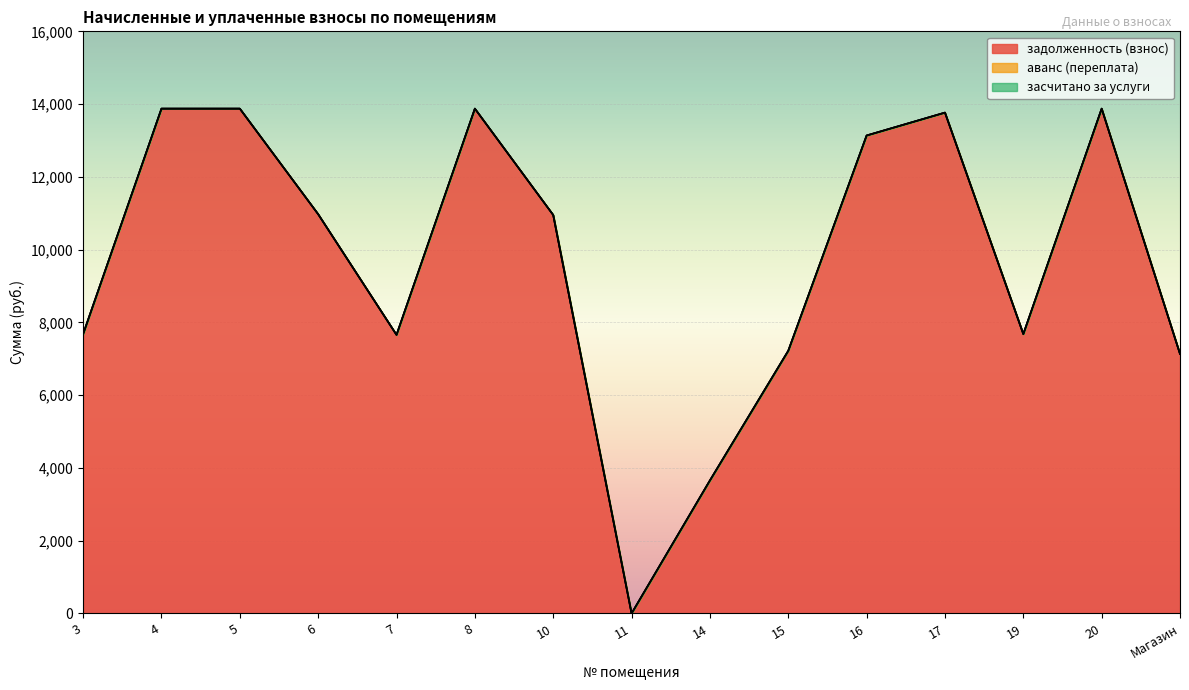

Reading left to right, list all the values displayed in this chart.

задолженность (взнос): 3=7679.6	4=13875.7	5=13875.7	6=10974.0	7=7657.8	8=13875.7	10=10952.2	11=0.0	14=3656.6	15=7220.3	16=13137.3	17=13766.6	19=7679.6	20=13875.7	Магазин=7131.3
аванс (переплата): 3=0.0	4=0.0	5=0.0	6=0.0	7=0.0	8=0.0	10=0.0	11=0.8	14=0.0	15=0.0	16=0.0	17=0.0	19=0.0	20=0.0	Магазин=0.0
засчитано за услуги: 3=0.0	4=0.0	5=0.0	6=0.0	7=0.0	8=0.0	10=0.0	11=0.0	14=0.0	15=0.0	16=0.0	17=0.0	19=0.0	20=0.0	Магазин=0.0